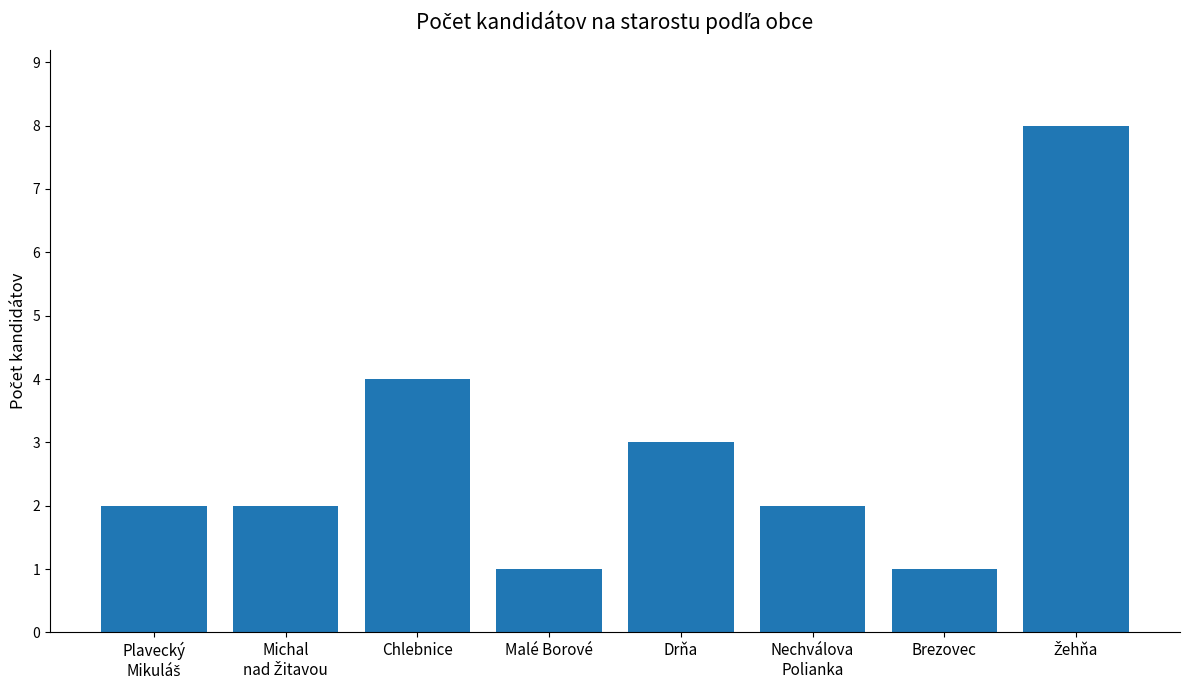

True or false: the data shows 0 at Brezovec.

False